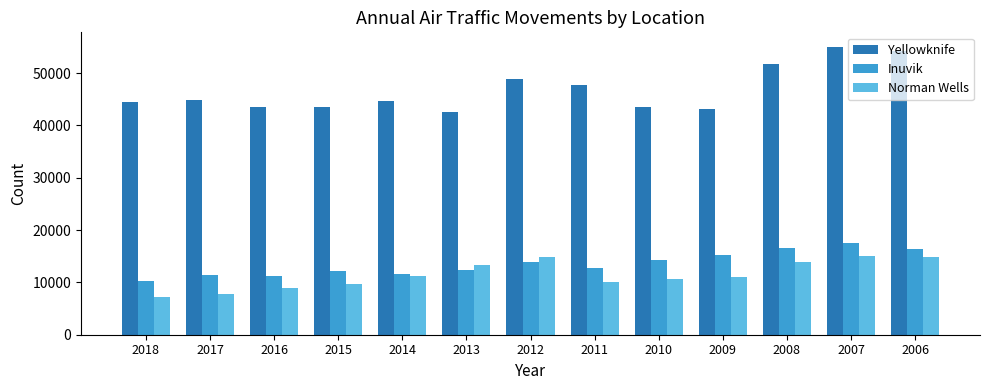

What are all the series names shown in the legend?

Yellowknife, Inuvik, Norman Wells